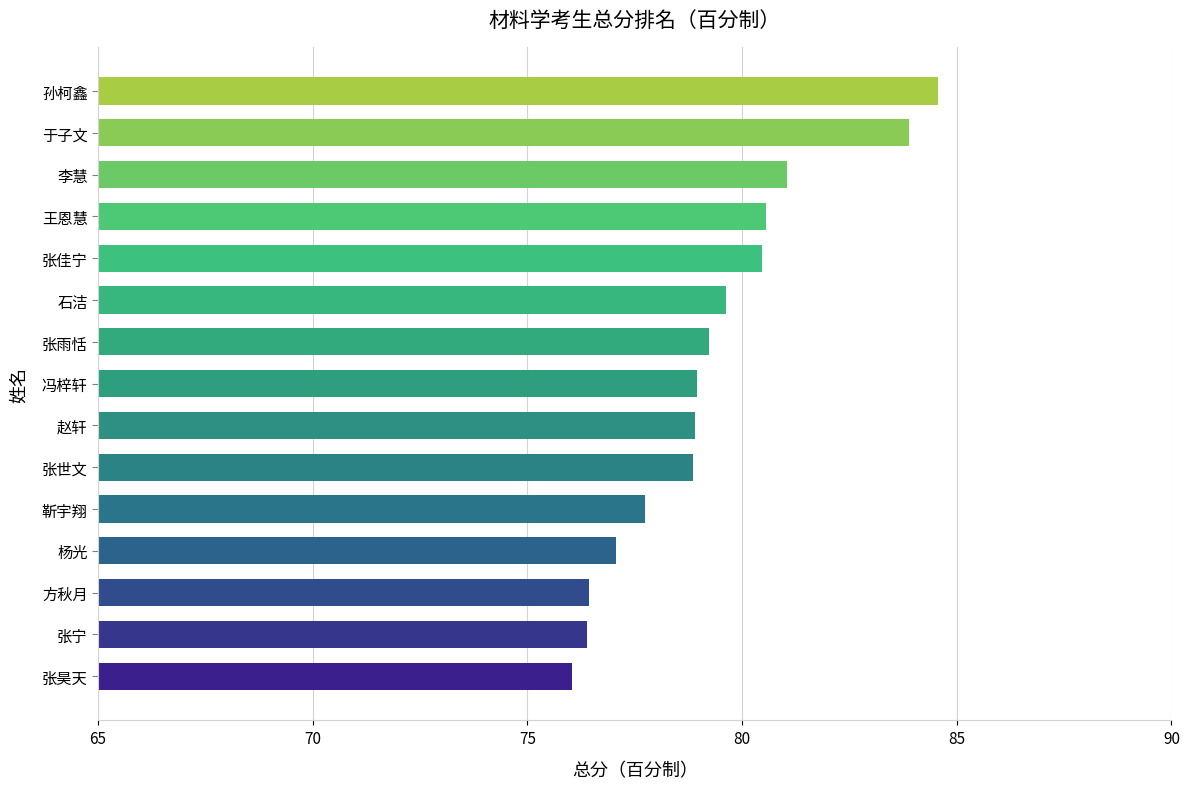

What is the average value?

79.3